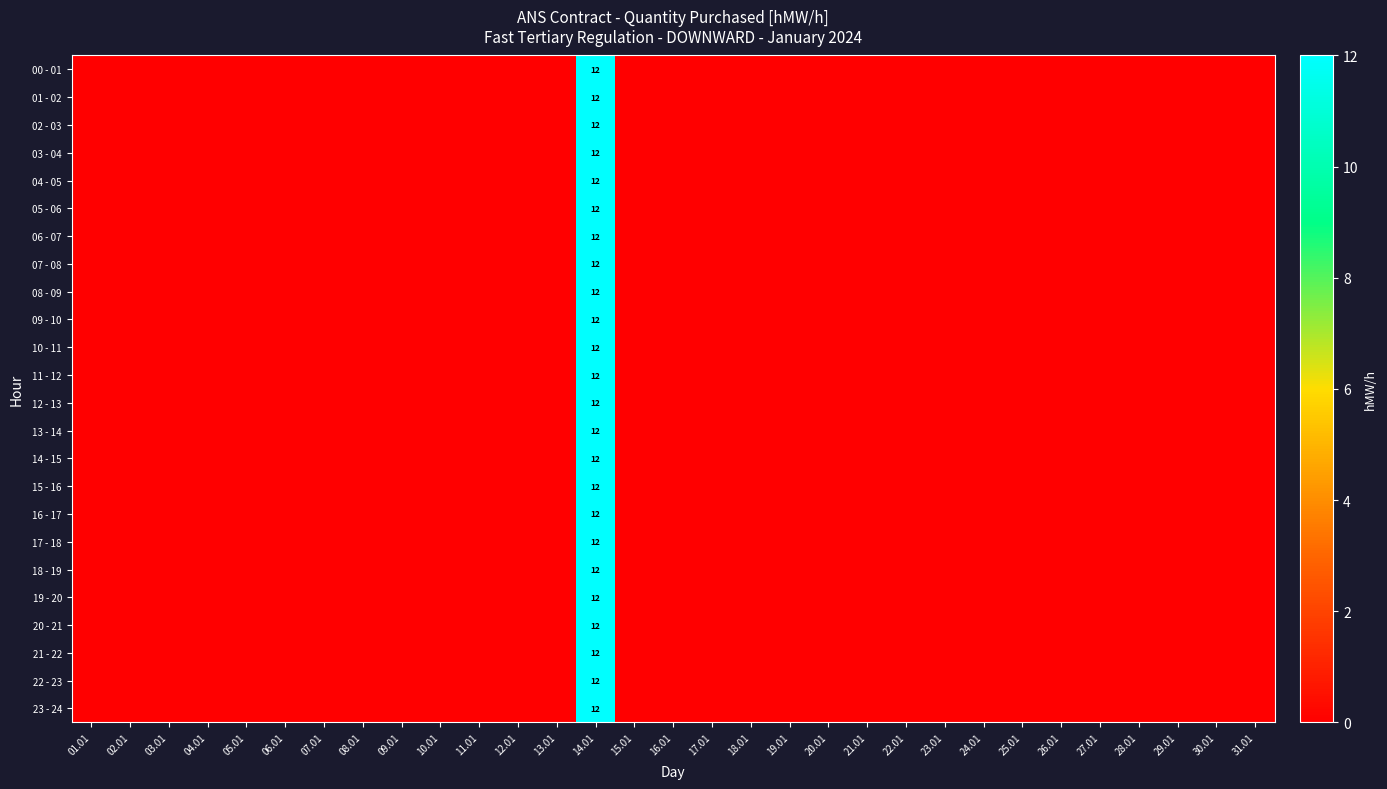

The value of 12 - 13 at 14.01 is 3. True or false?

False